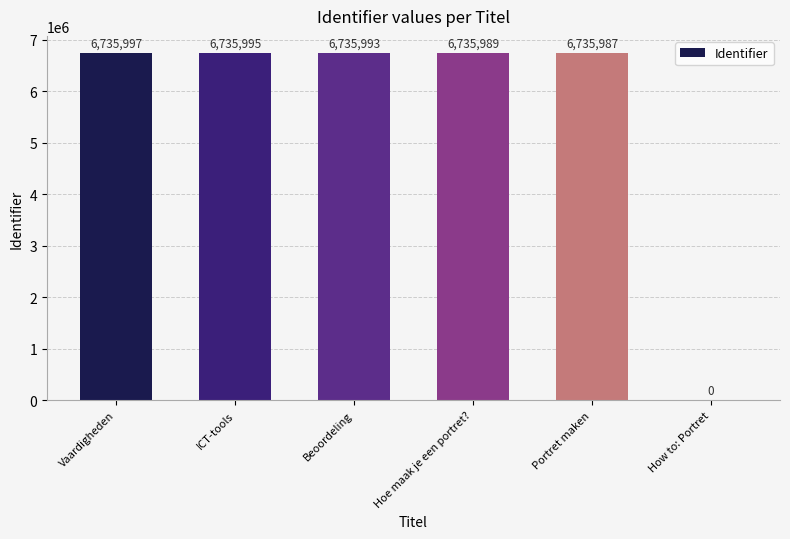

How many series are shown in this chart?

1